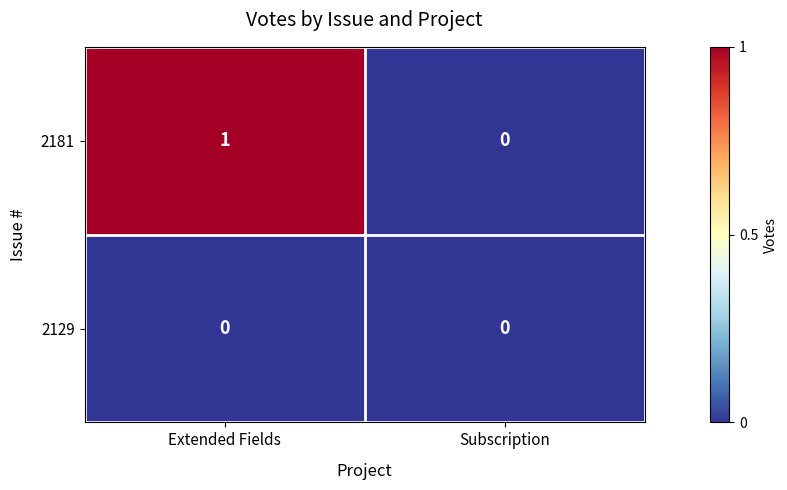

How many distinct data groups are displayed?

2